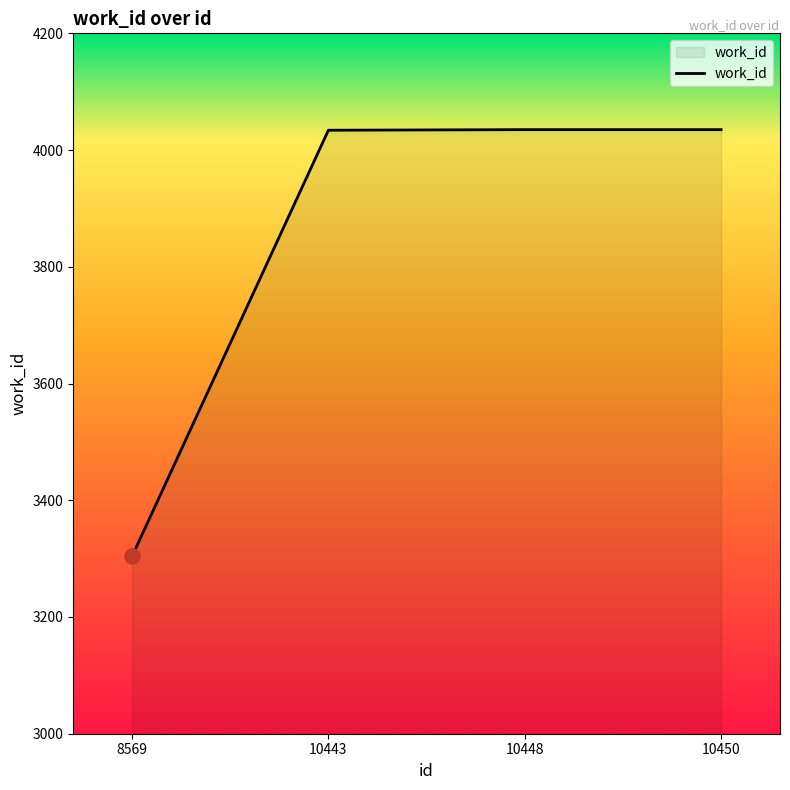

What is the change in value from 8569 to 10450?

+731